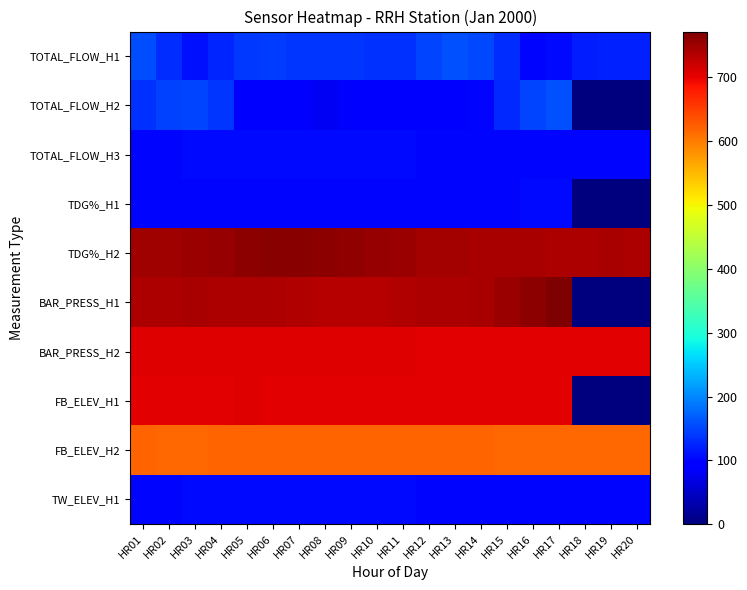

Rank the series at HR05 from highest to lowest value.

TDG%_H2, BAR_PRESS_H1, BAR_PRESS_H2, FB_ELEV_H1, FB_ELEV_H2, TOTAL_FLOW_H1, TOTAL_FLOW_H3, TW_ELEV_H1, TDG%_H1, TOTAL_FLOW_H2